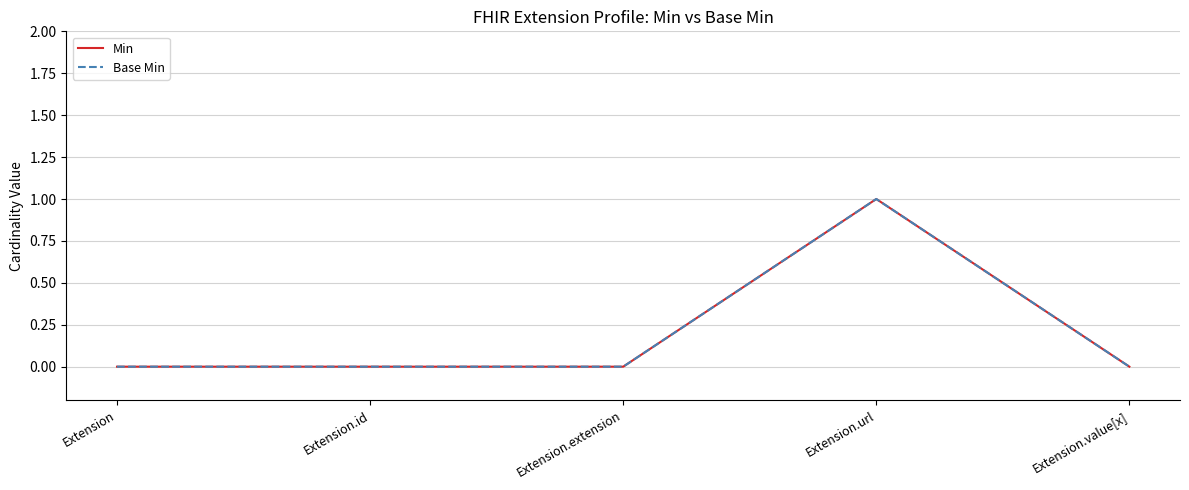

Where is the first local maximum for Min?

Extension.url